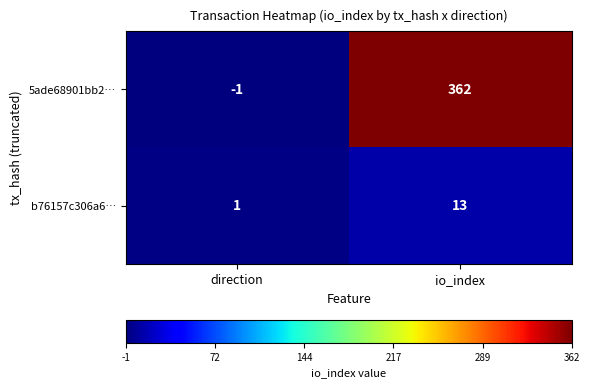

What is the difference between the highest and lowest values at direction?

2